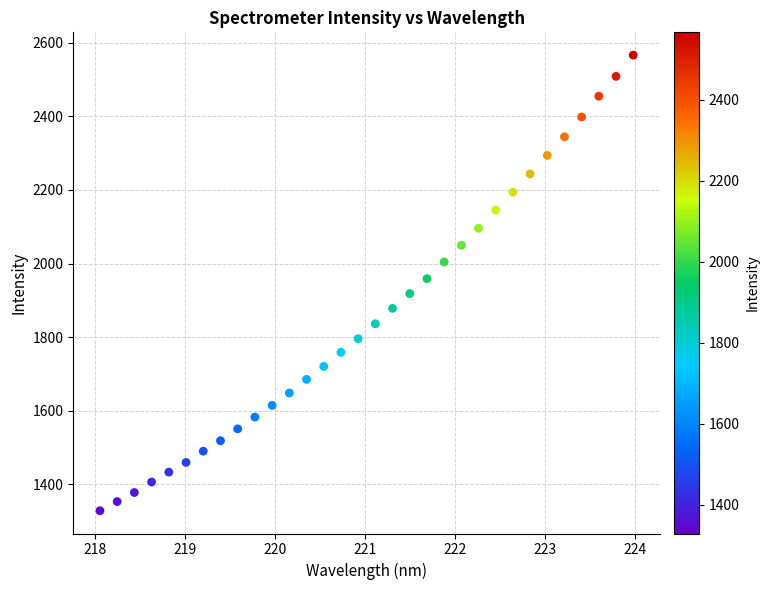

What is the range of X values (max minus min)?

5.9